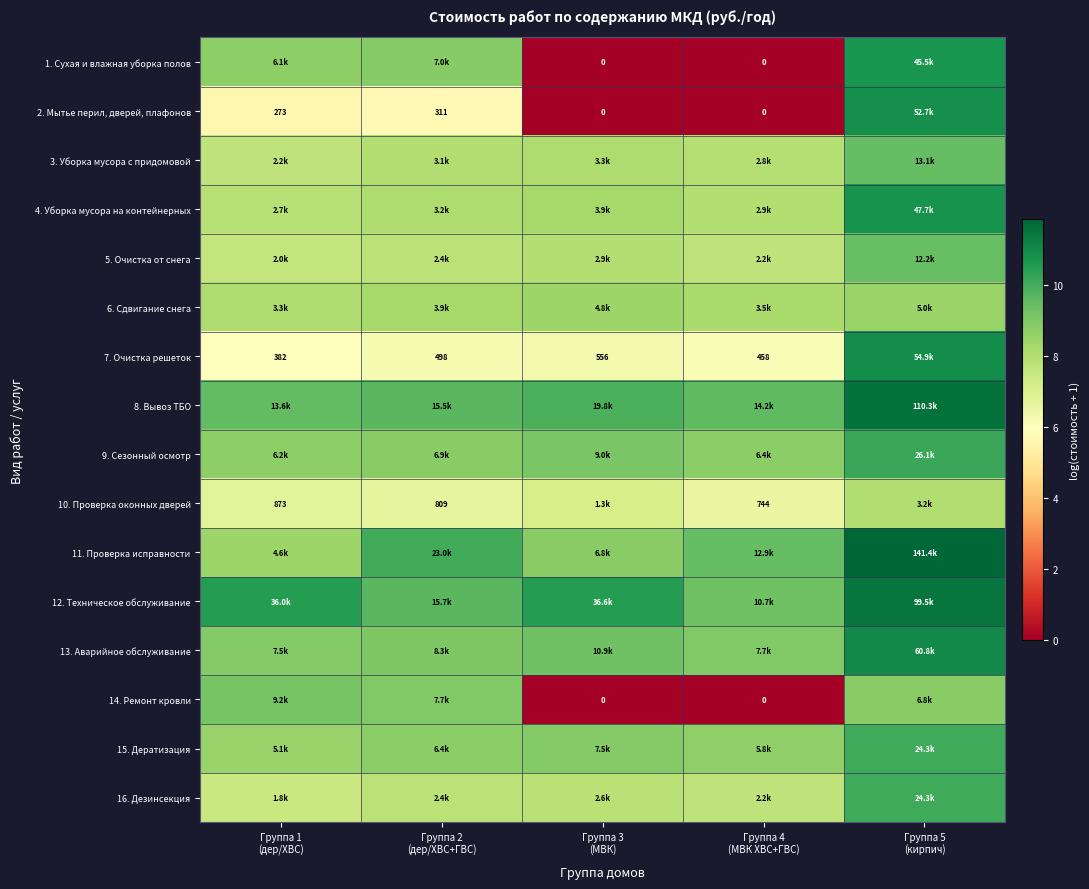

At which label is 12. Техническое обслуживание closest to 10?

Группа 2 (дер/ХВС+ГВС)